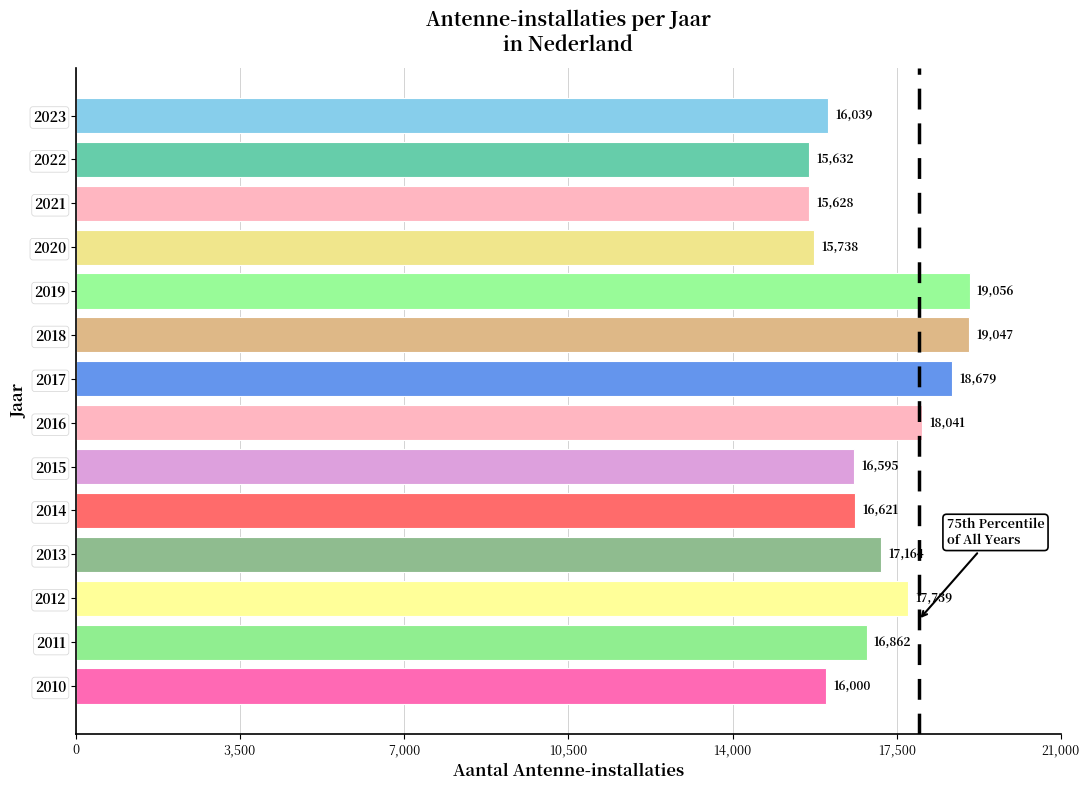

Which has a higher value, 2015 or 2020?

2015